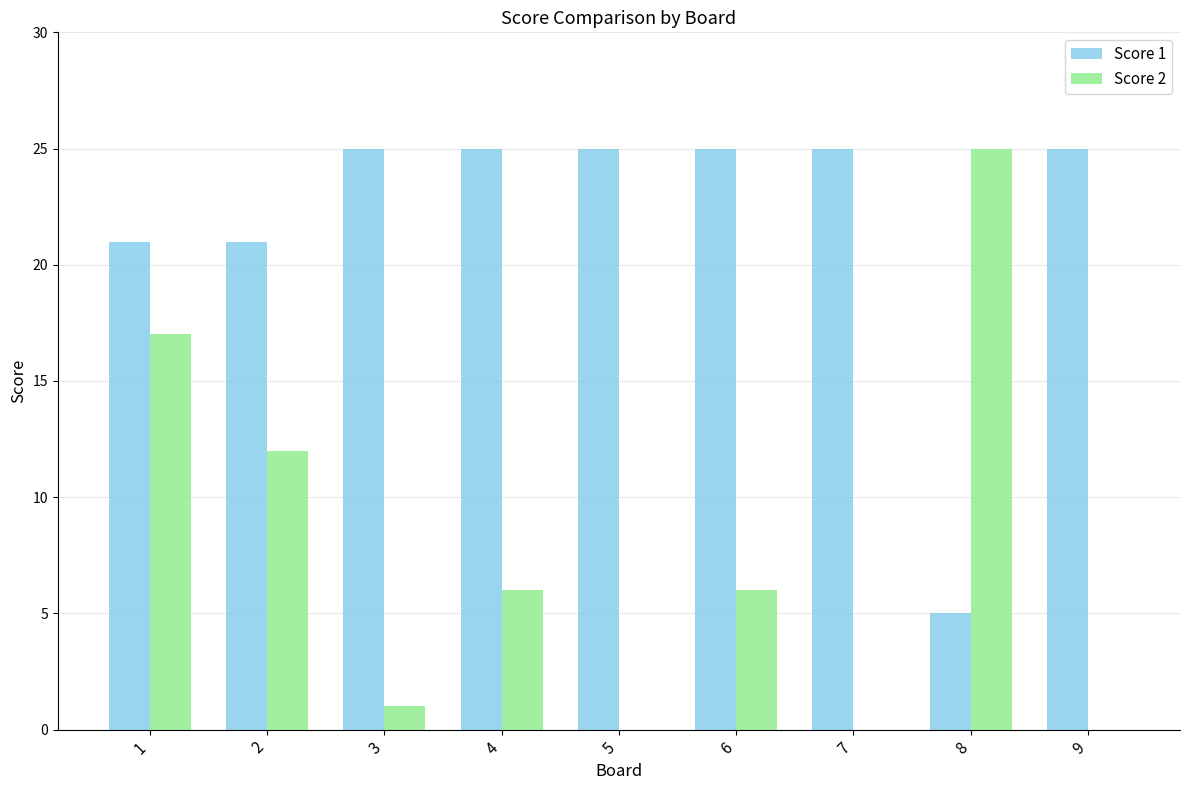

Which series changed the most between 4 and 5?

Score 2